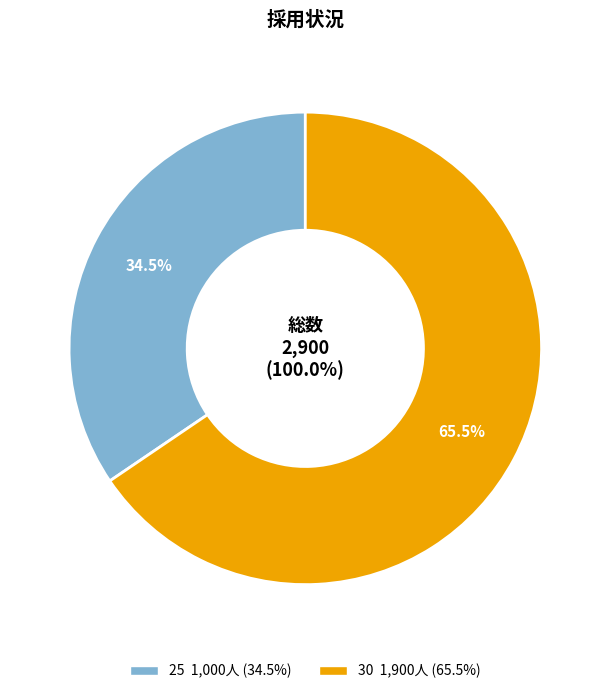

Rank the categories by value from lowest to highest.

25, 30